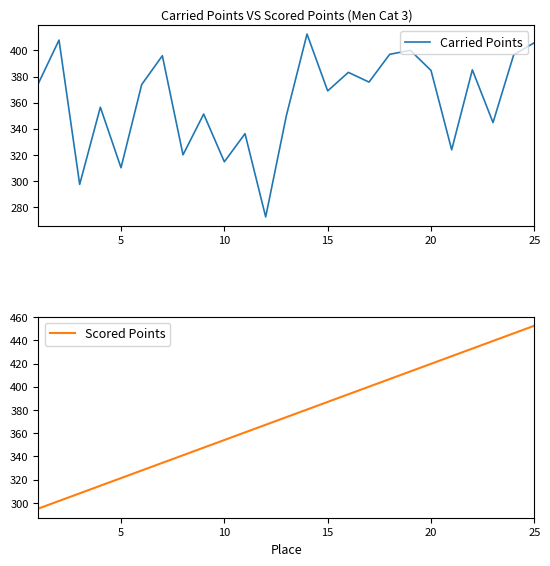

What is the difference between the second highest and minimum values in the Carried Points series?

135.3